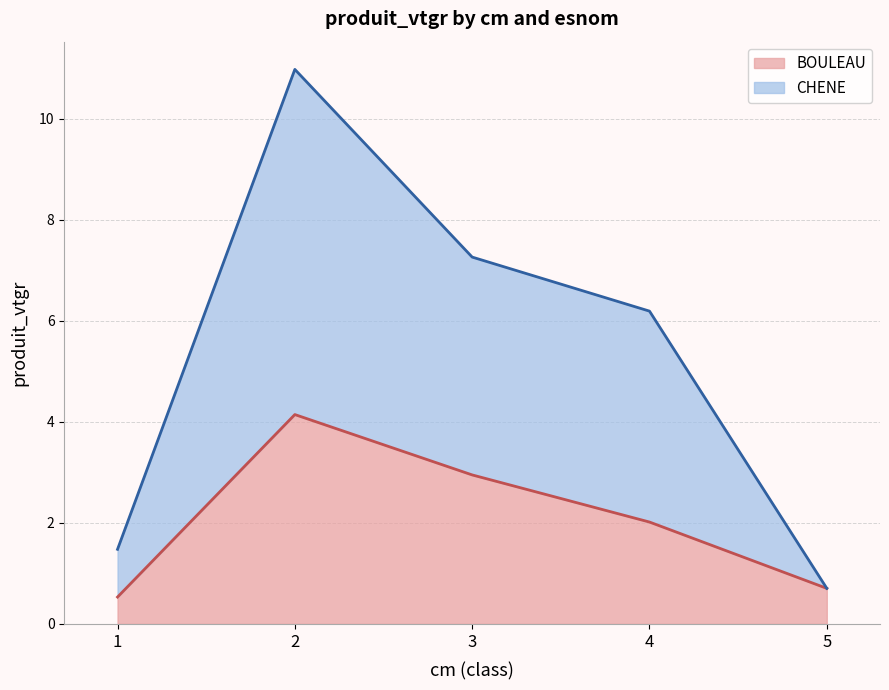

At which category does CHENE reach its first local peak?

2